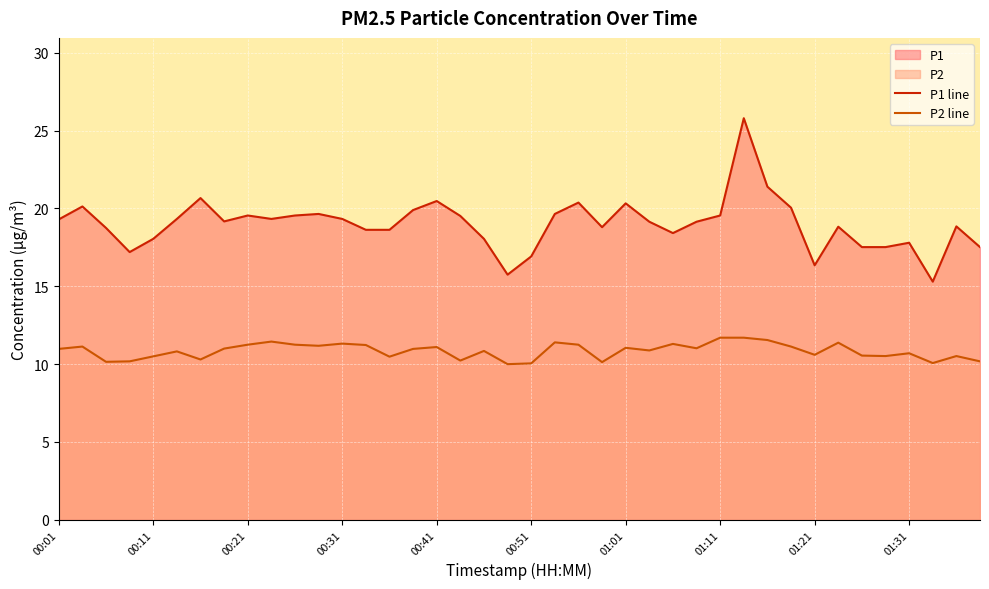

True or false: P2 line and P1 line cross at least once.

False